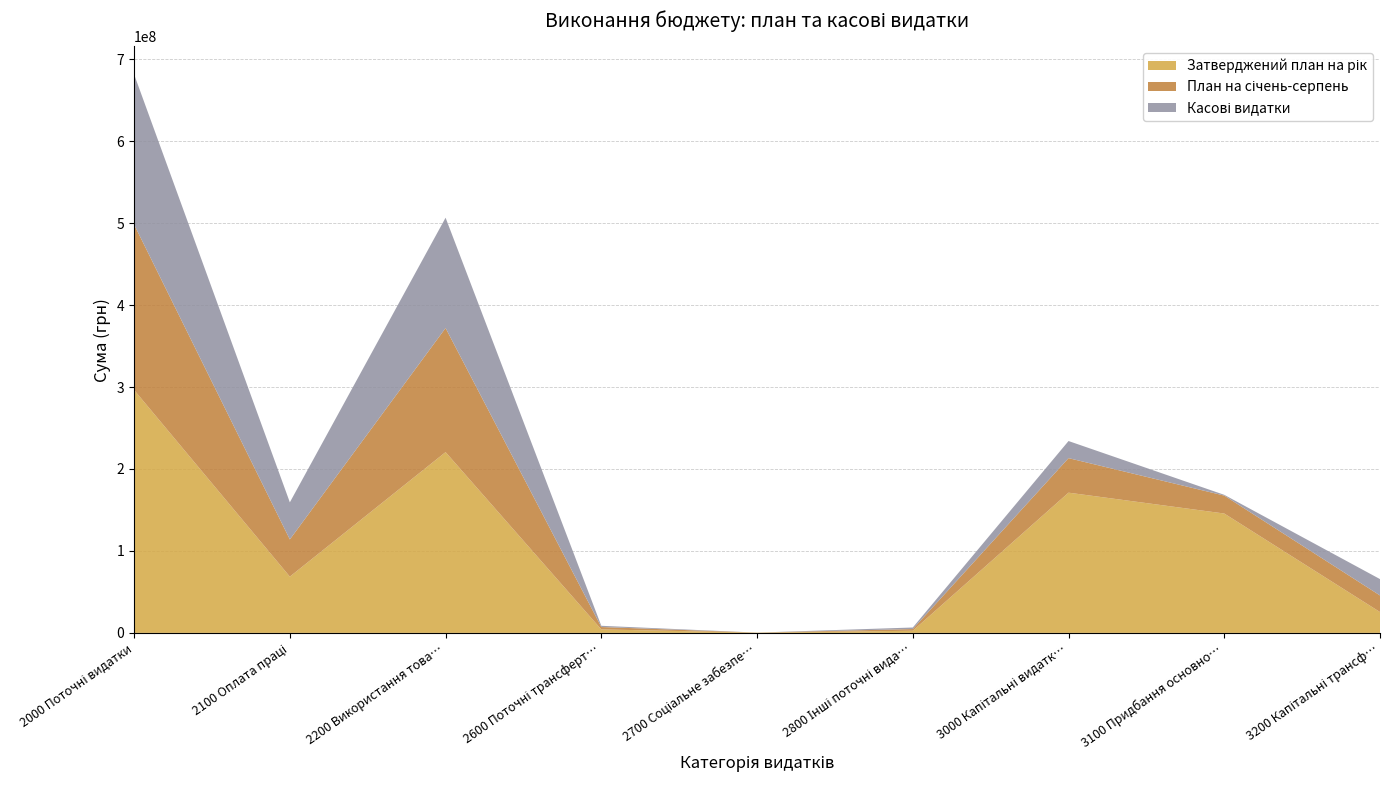

Reading left to right, transcribe all the data shown in this chart.

Затверджений план на рік: 296414236.0	68644992.0	220594694.0	4221750.0	339000.0	2613800.0	171114210.0	145664210.0	25450000.0
План на січень-серпень: 201886086.0	45413987.0	151436421.0	2947298.0	10000.0	2078380.0	42136430.0	21886430.0	20250000.0
Касові видатки: 183233813.7	45253559.3	134595087.7	1492497.9	0.0	1892668.8	20872642.9	922642.9	19950000.0